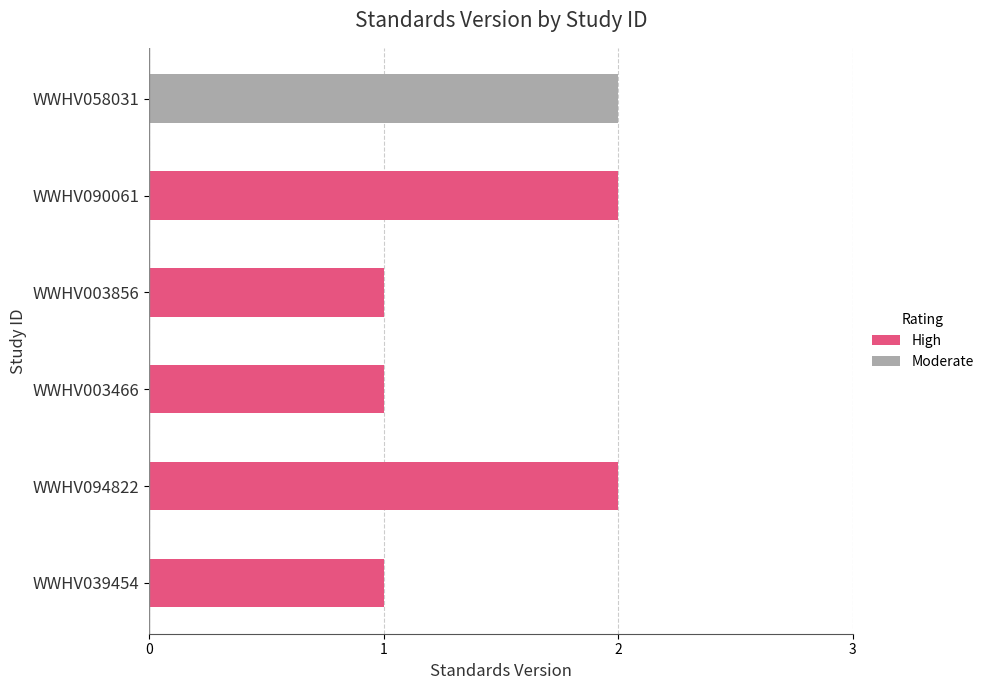

Is it true that the value at WWHV094822 is 2?

True